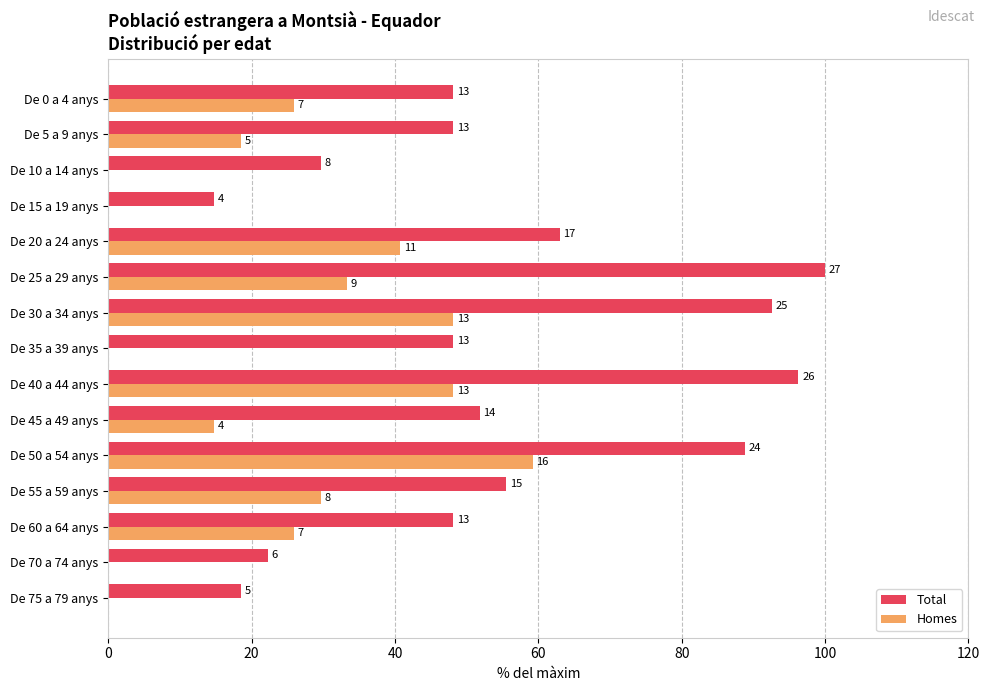

What is the sum of all Homes values?

344.4